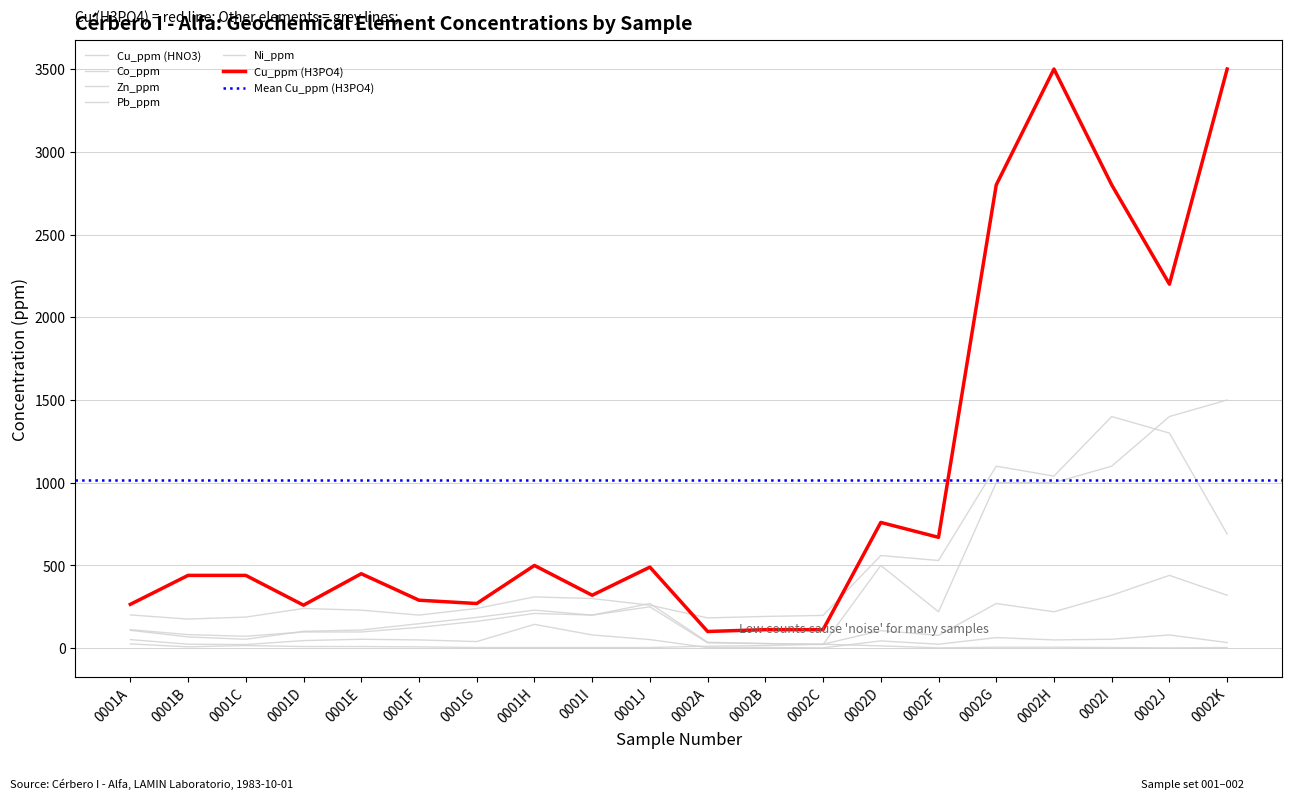

Rank the categories by Cu_ppm (HNO3) value from highest to lowest.

0002I, 0002J, 0002G, 0002H, 0002K, 0002D, 0002F, 0001H, 0001I, 0001J, 0001D, 0001G, 0001E, 0001A, 0001F, 0002C, 0002B, 0001C, 0002A, 0001B